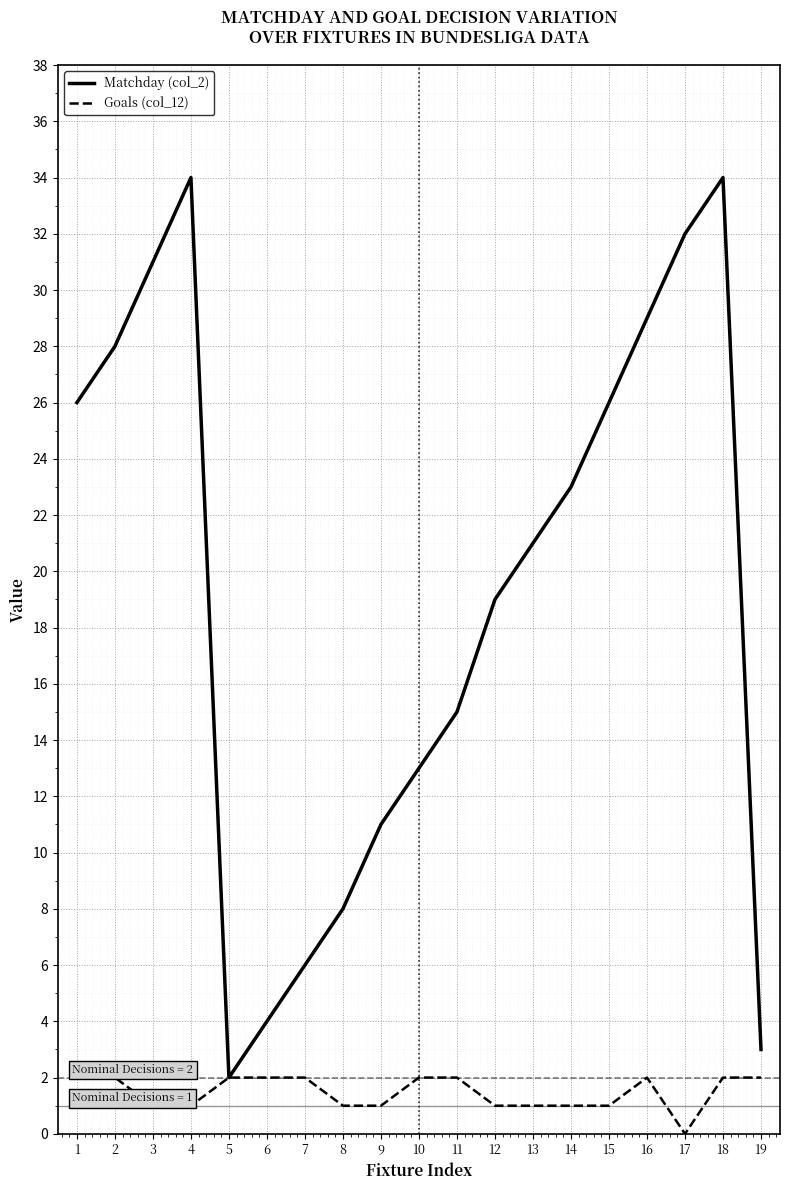

What is the difference between the second highest and second lowest values in the Goals (col_12) series?

1